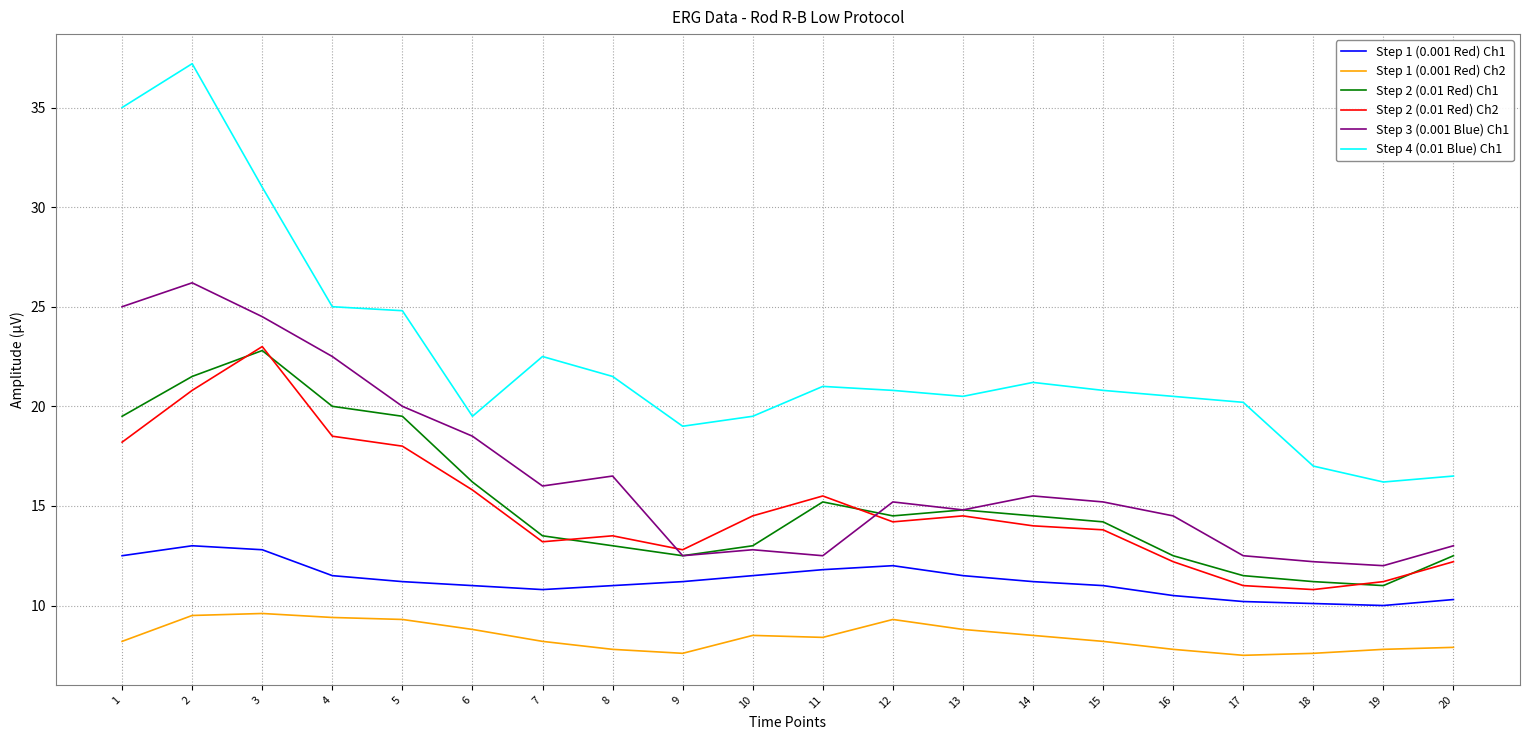

What is the maximum value shown in the chart?

37.2